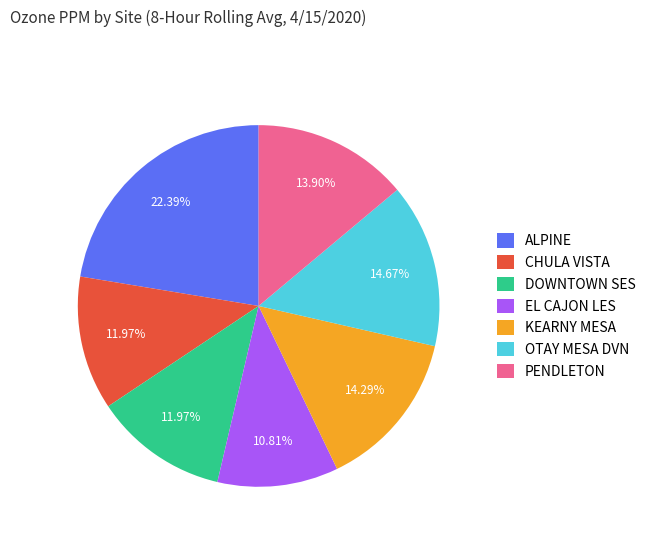

To the nearest percent, what is the combined percentage of DOWNTOWN SES and EL CAJON LES?

23%